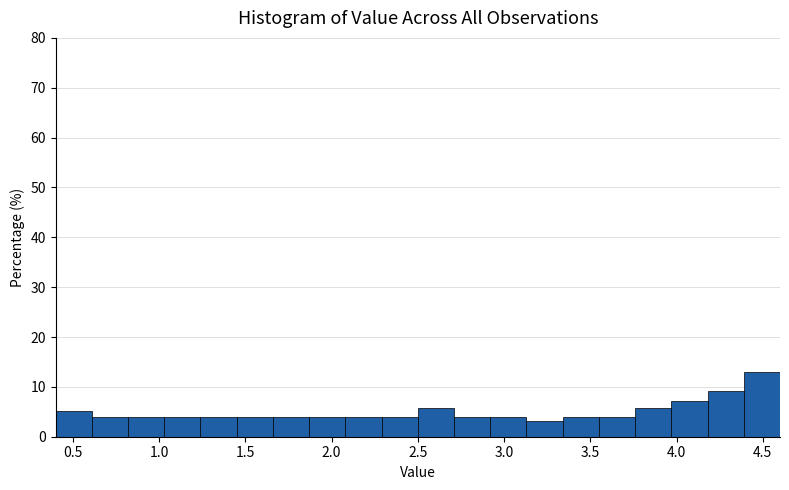

Which range on the x-axis has the tallest bar?

4.39 to 4.60